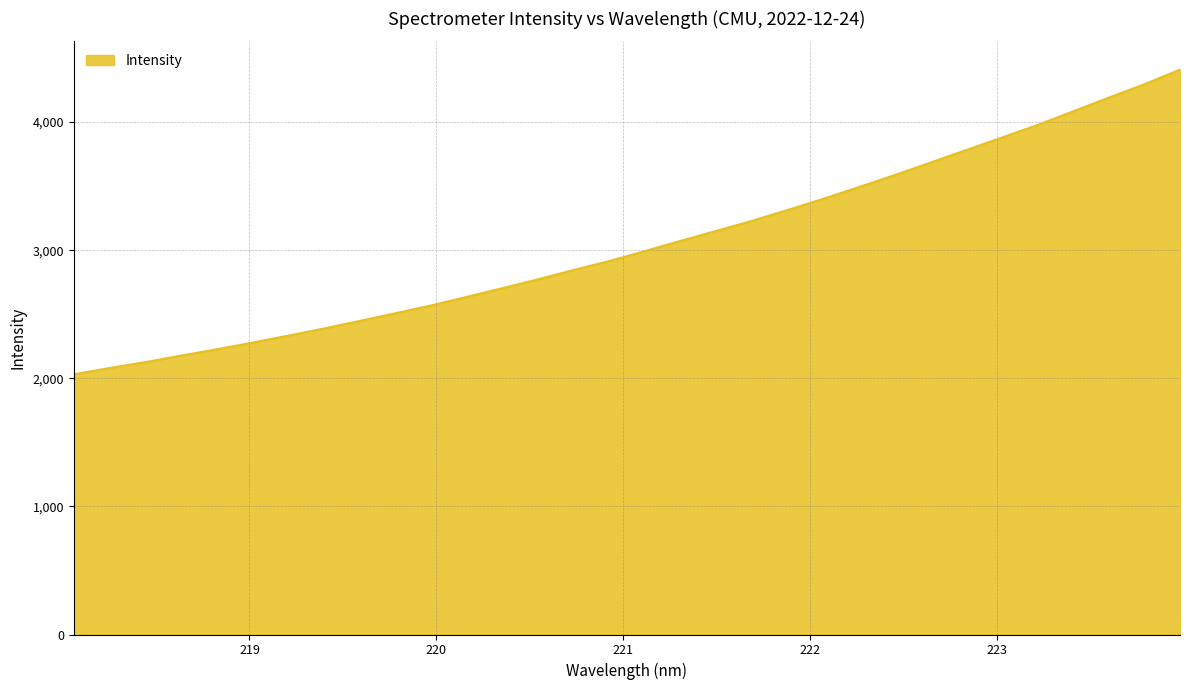

How many lines are shown in the chart?

1